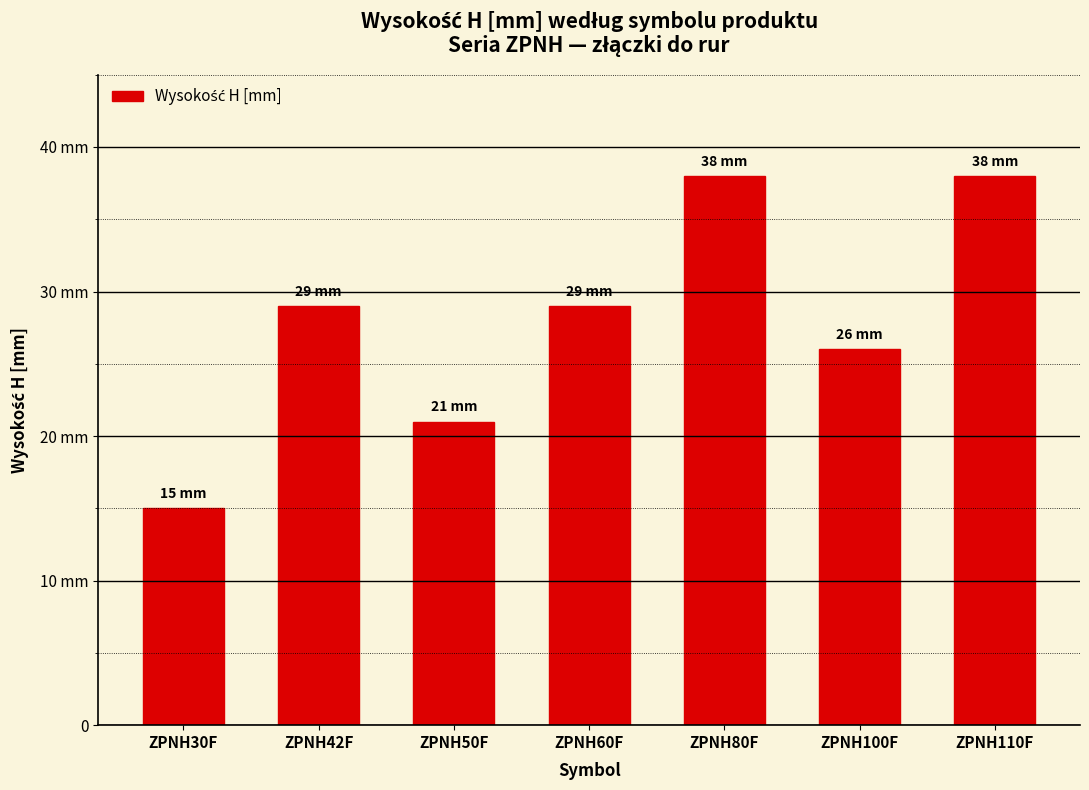

How many bars are there in total?

7